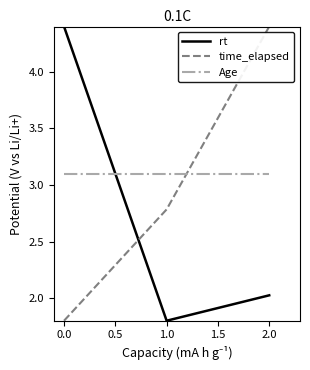

What is the lowest value of the Age series?

3.1